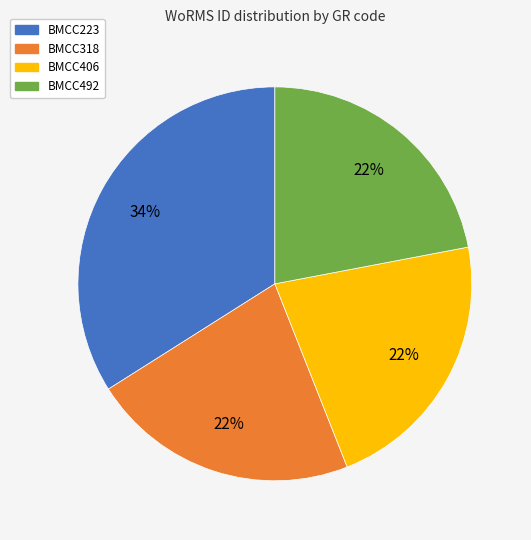

Does any single category account for the majority?

No